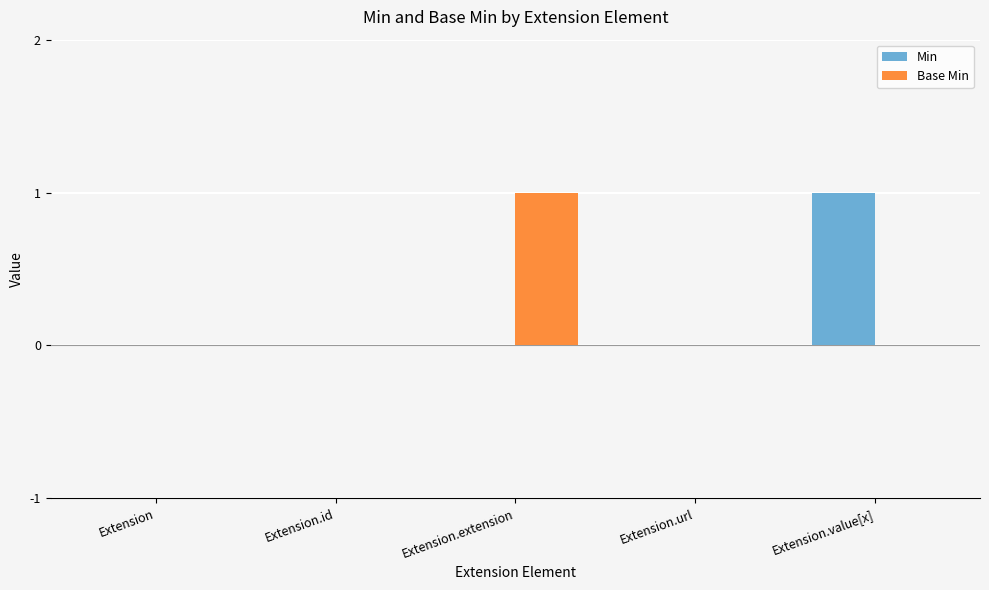

How many distinct data groups are displayed?

2